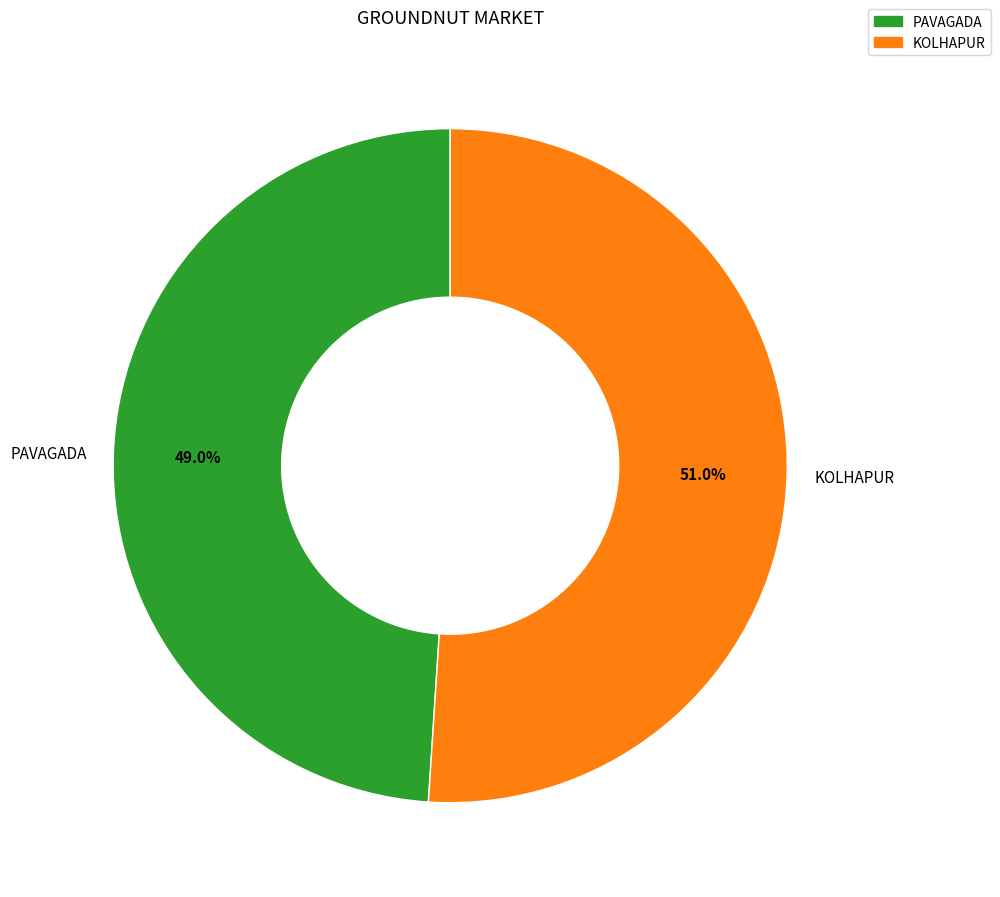

How many segments does this pie chart have?

2